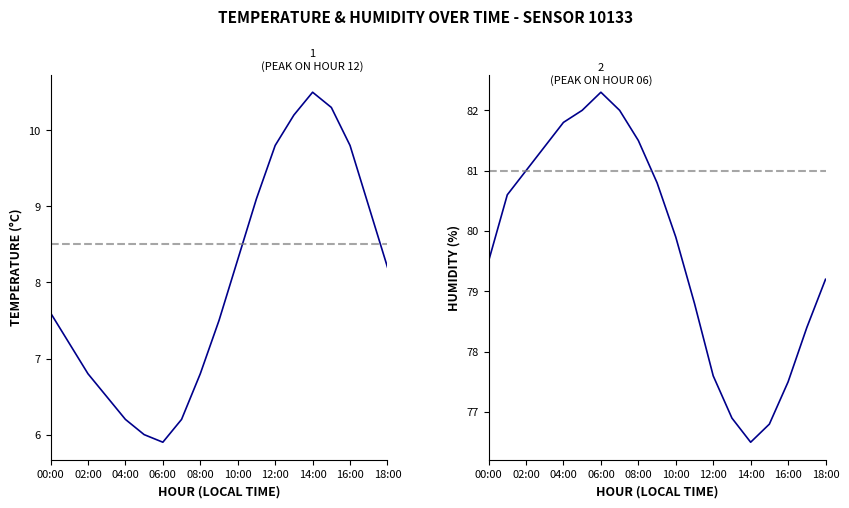

Rank the series at 16:00 from highest to lowest value.

humidity, temperature